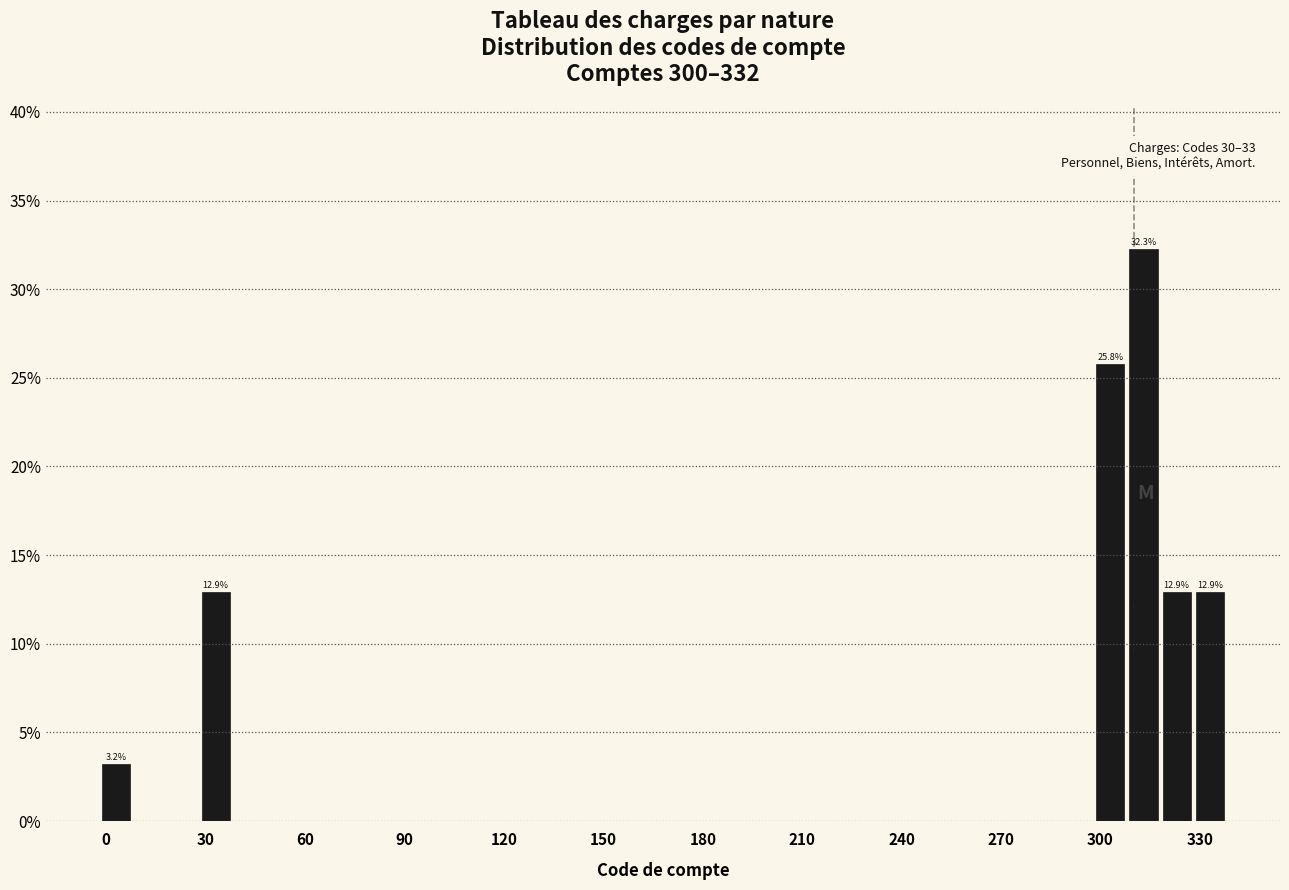

Read against the x-axis, roughly where is the centre of the tallest bar?

315